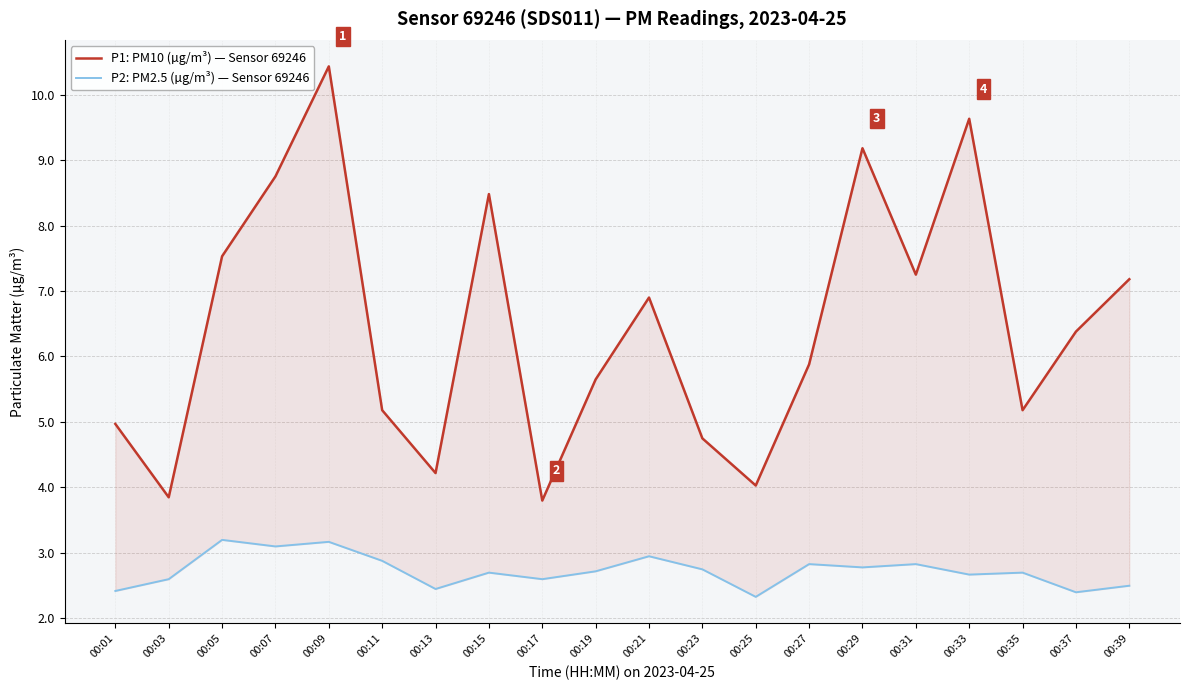

What is the sum of all P1: PM10 (µg/m³) — Sensor 69246 values?

129.2